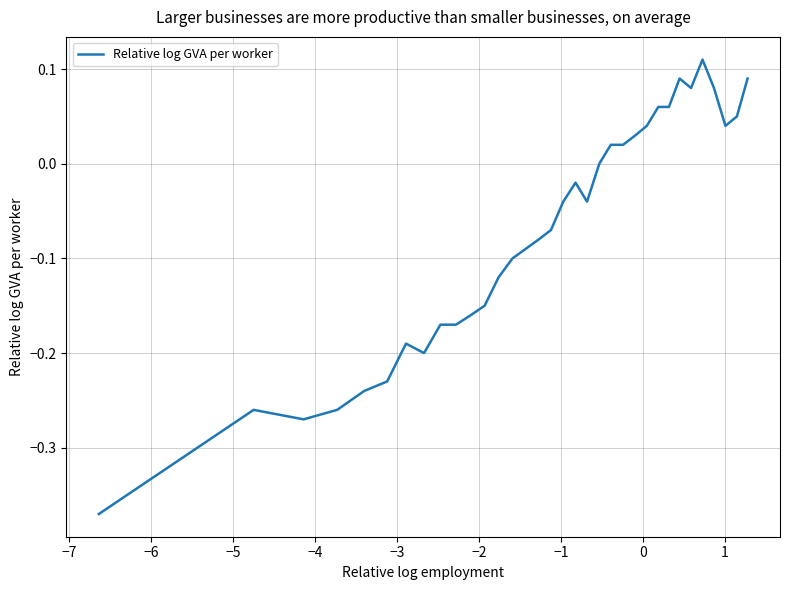

What is the difference between the maximum and minimum values?

0.5